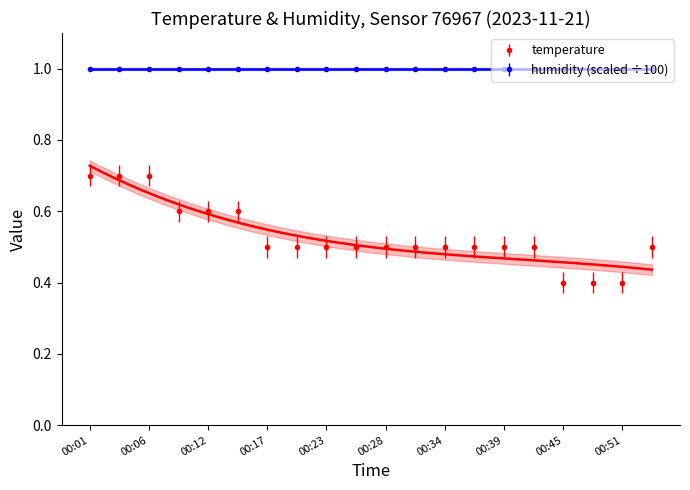

At which label is the value closest to 0?

00:45